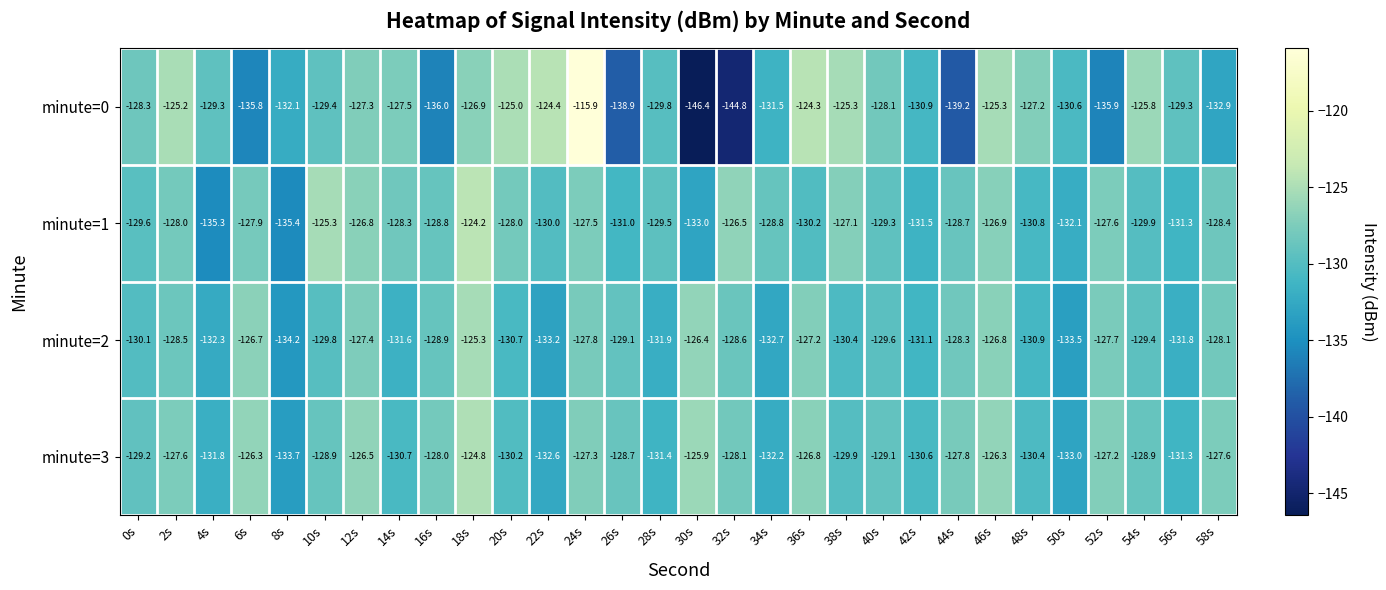

Which category has the highest value in the minute=1 series?

18s